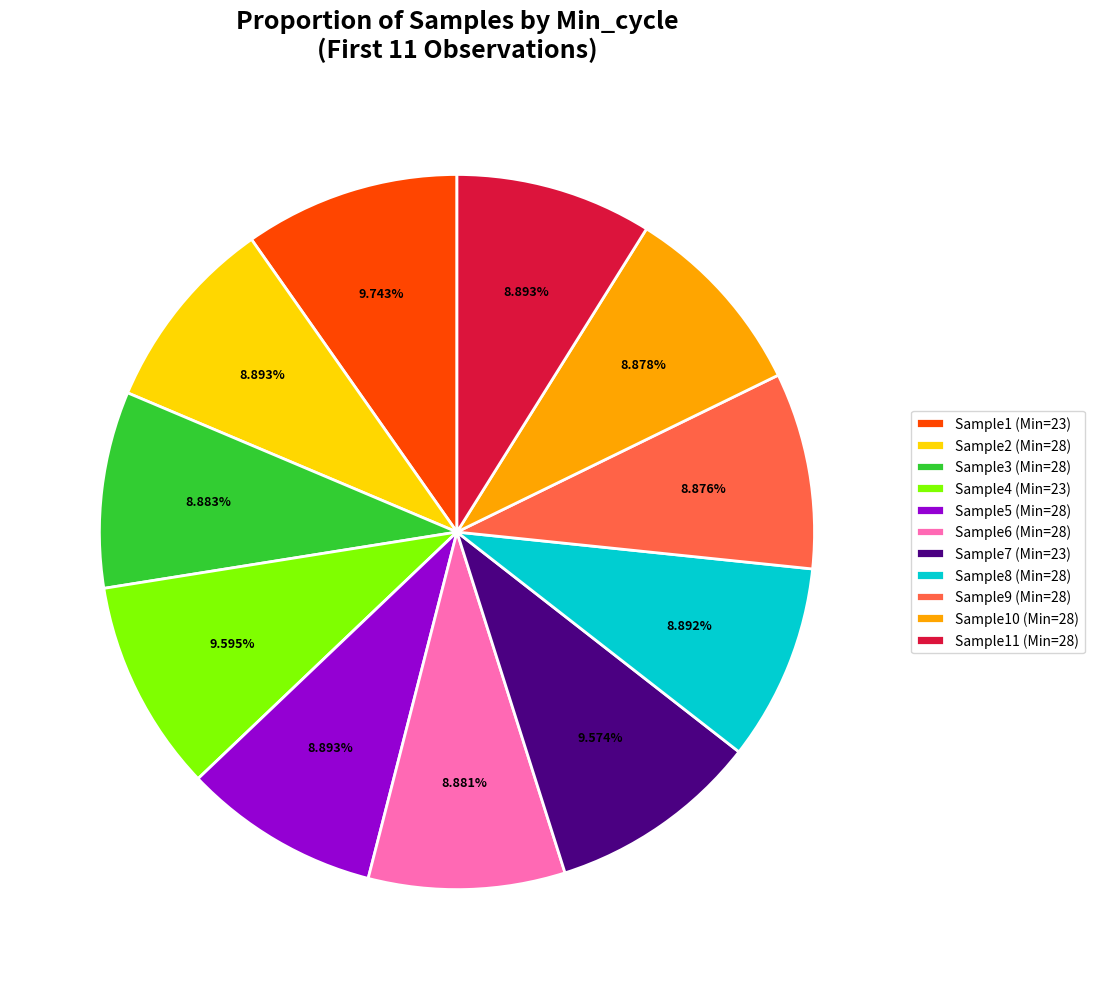

How many slices are in this pie chart?

11